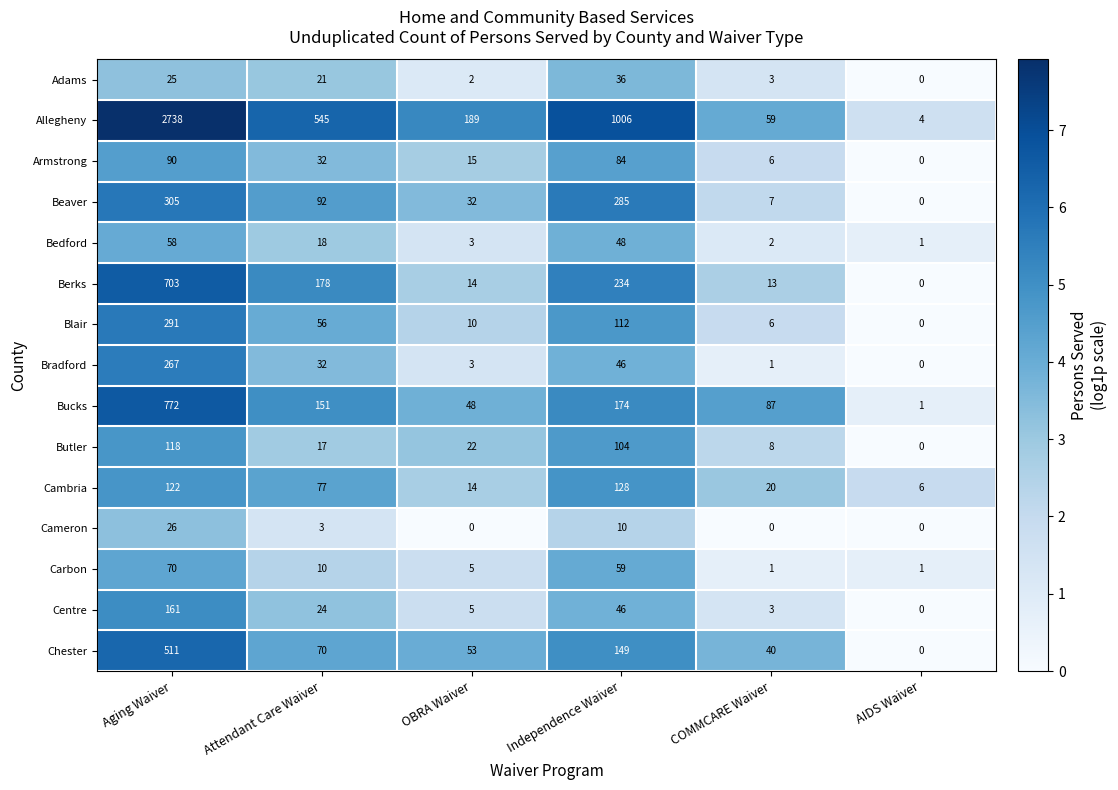

Which series has the largest total across all categories?

Allegheny